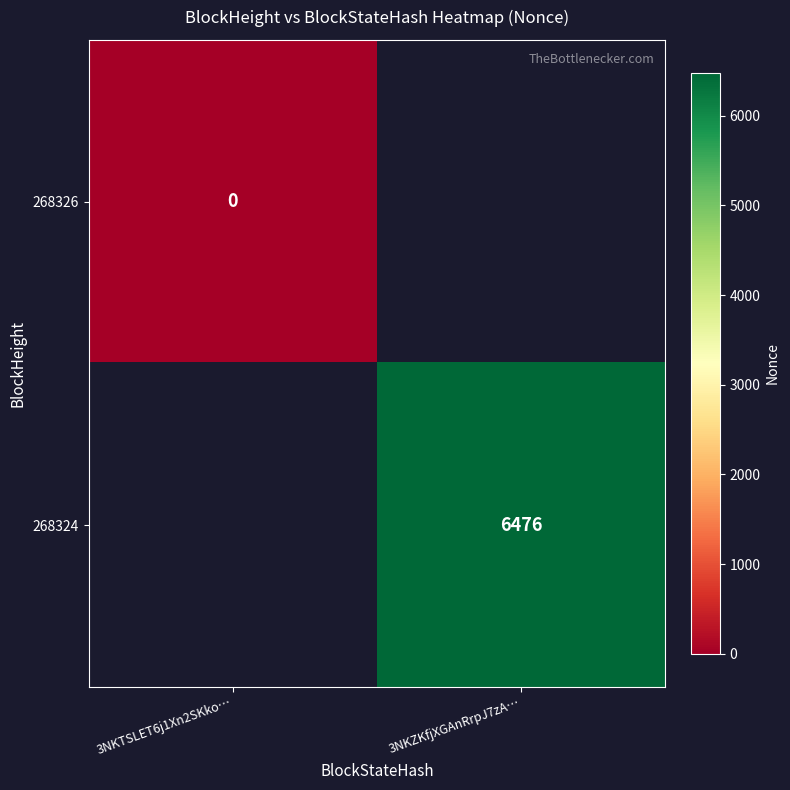

True or false: 268324 has a value of 6476 at 3NKZKfjXGAnRrpJ7zA….

True